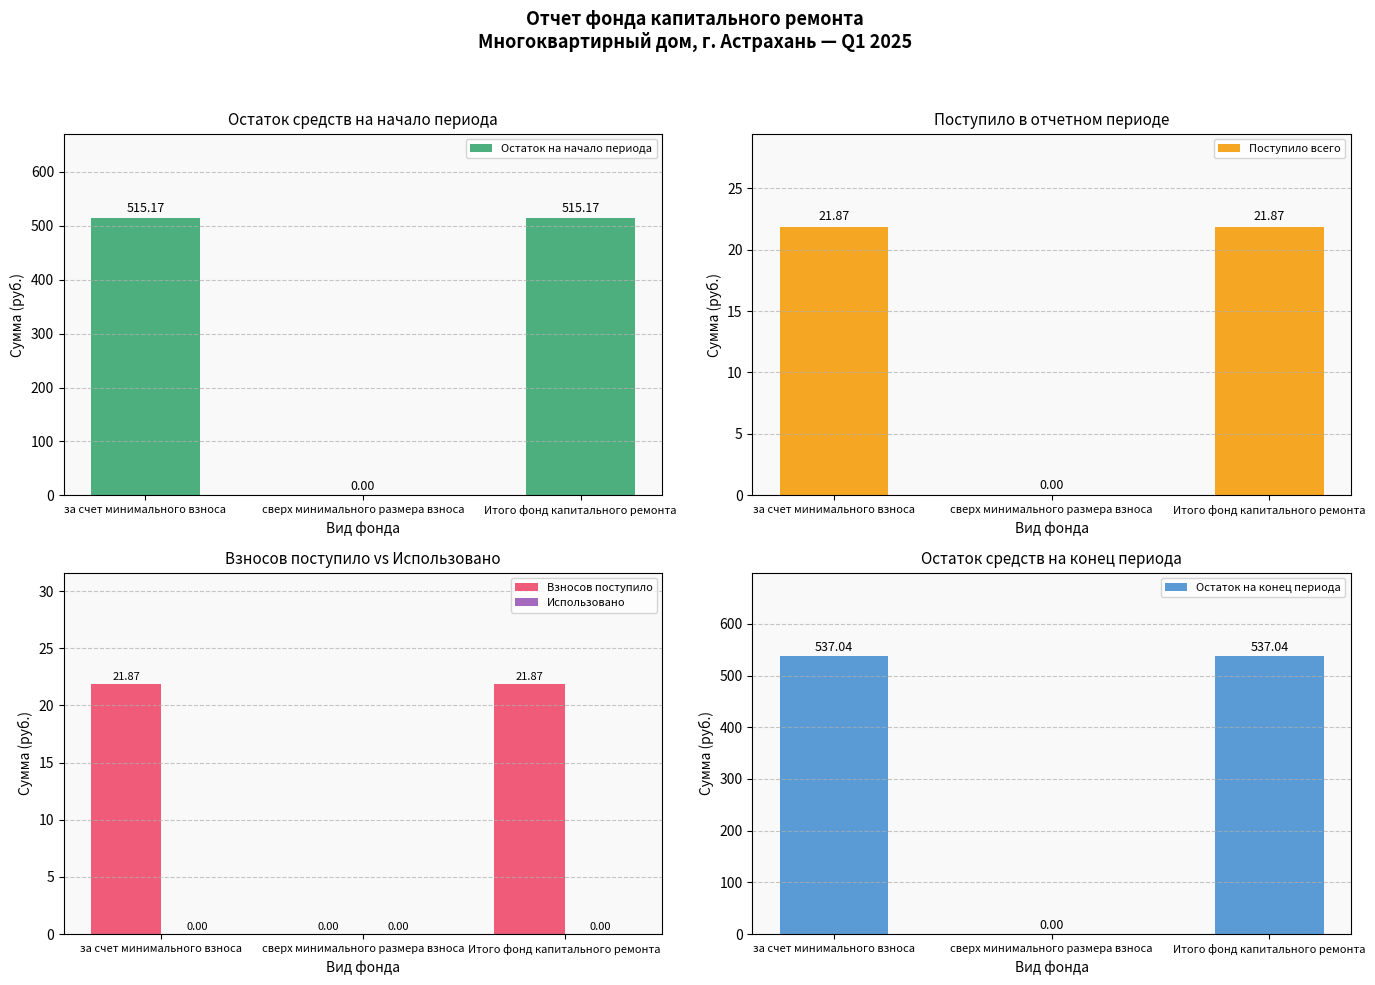

True or false: Остаток на начало периода has a value of 257.5 at за счет минимального взноса.

False